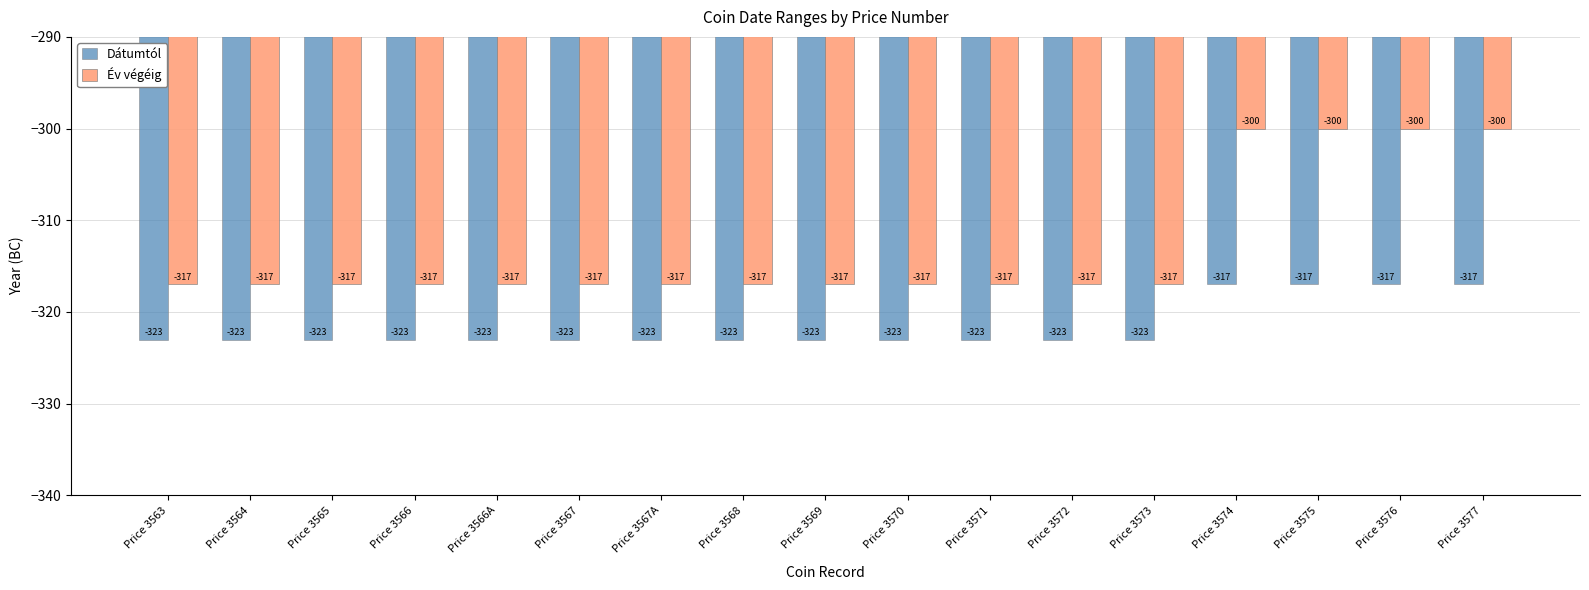

How many Dátumtól values are between -323 and -322?

13